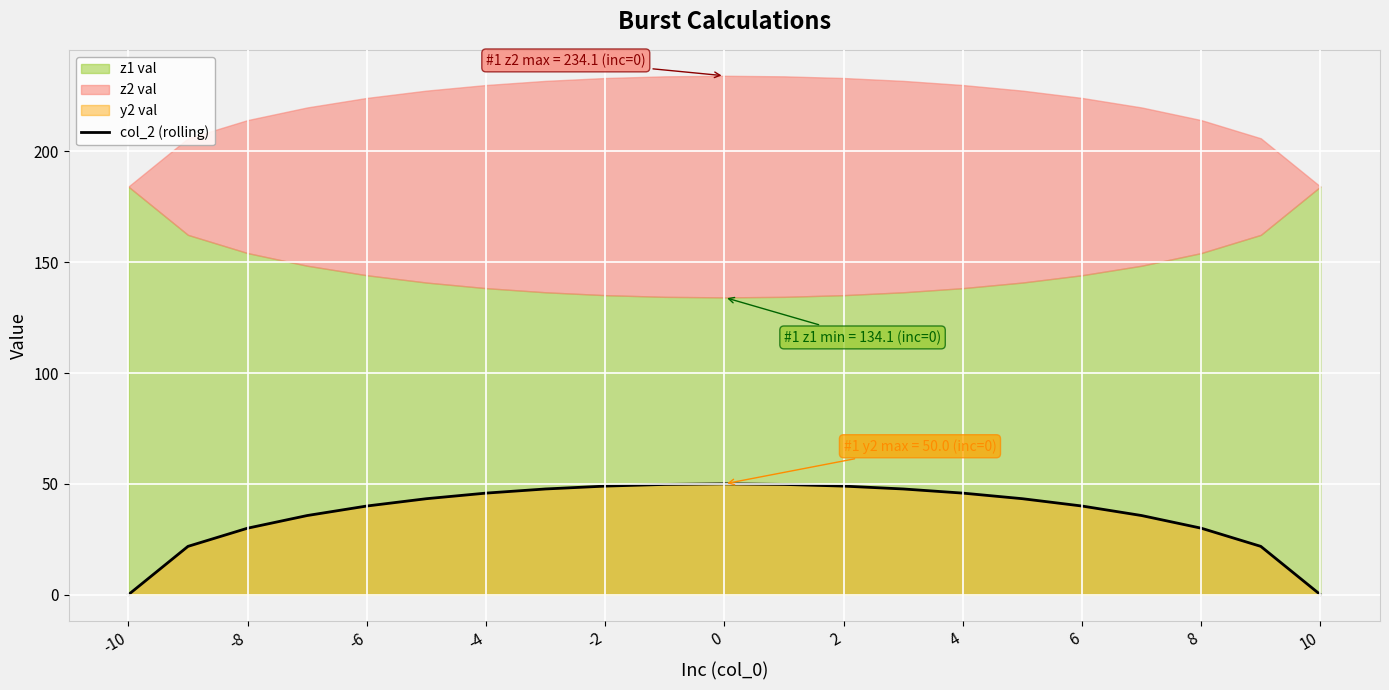

True or false: col_2 (rolling) has a value of 56.4 at 6.

False